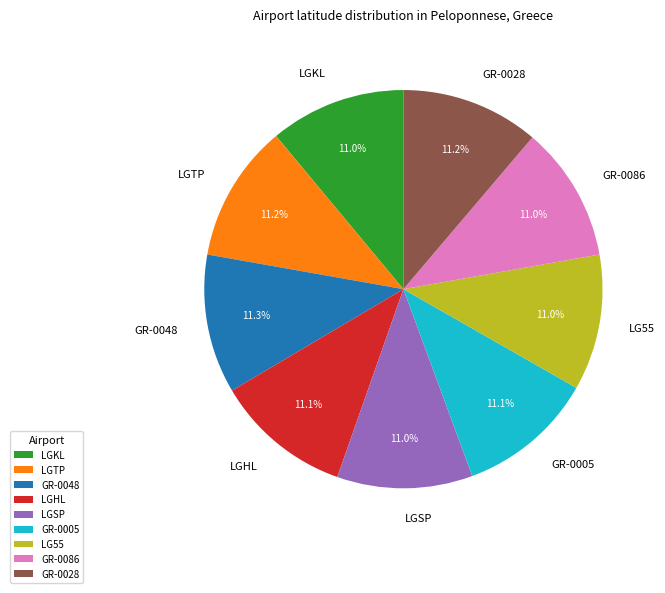

What percentage do GR-0086 and GR-0048 together represent?

22.3%